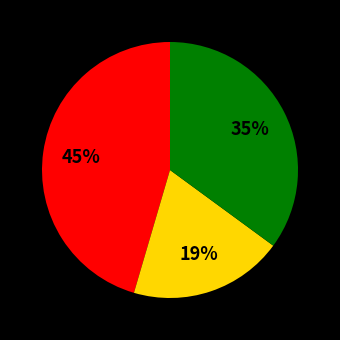

Is there a majority slice in this chart?

No